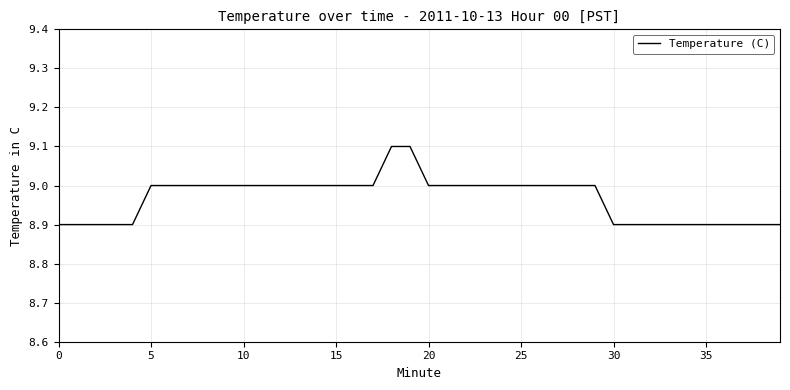

What is the smallest value displayed?

8.9